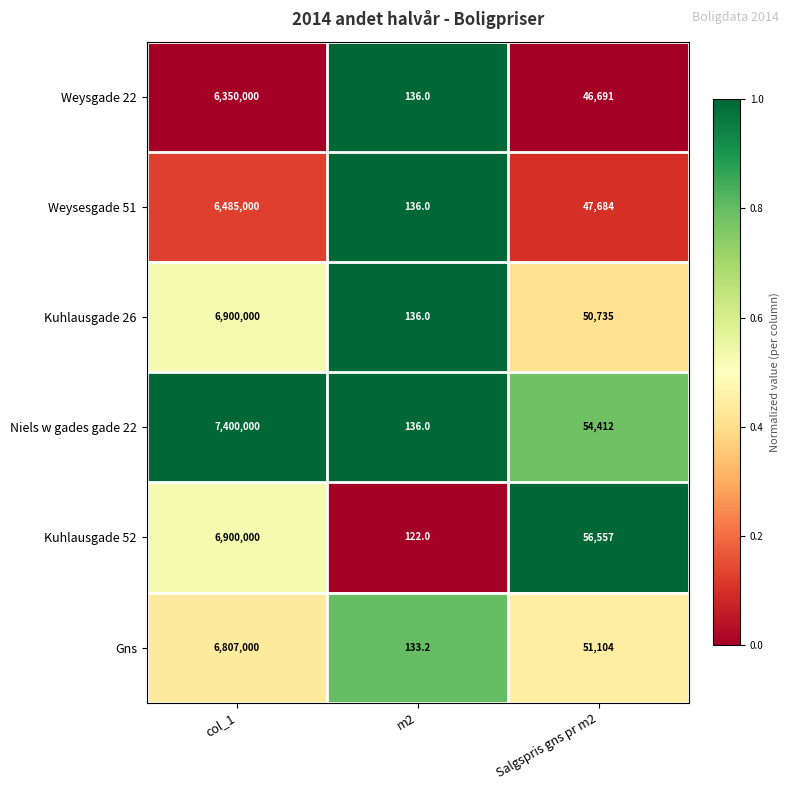

Count the number of categories in the chart.

3